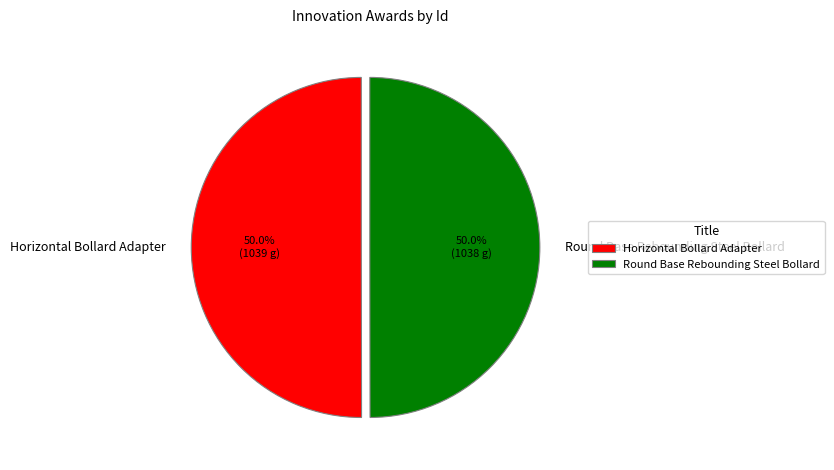

Combined, do Horizontal Bollard Adapter and Round Base Rebounding Steel Bollard account for over 50%?

Yes